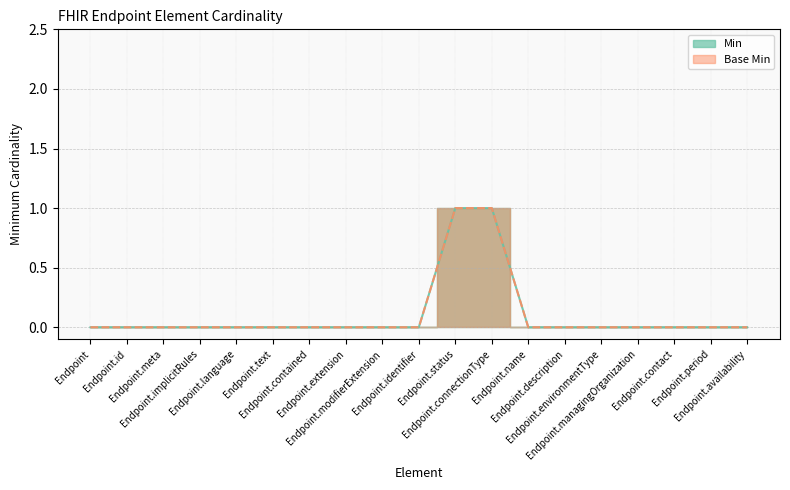

How many values in Min are above zero?

2